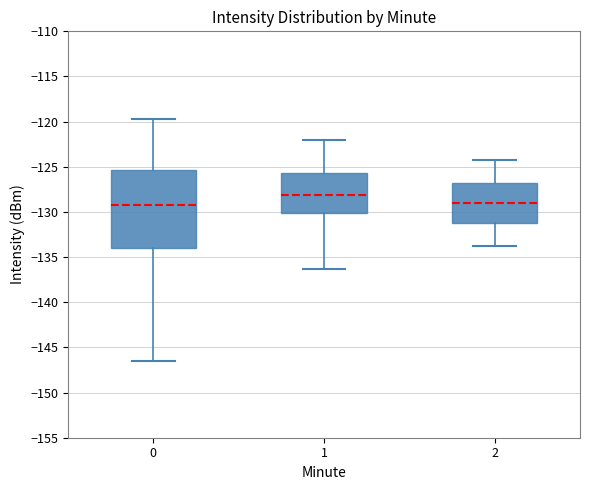

Which box is the tallest, from its lower edge to its upper edge?

0